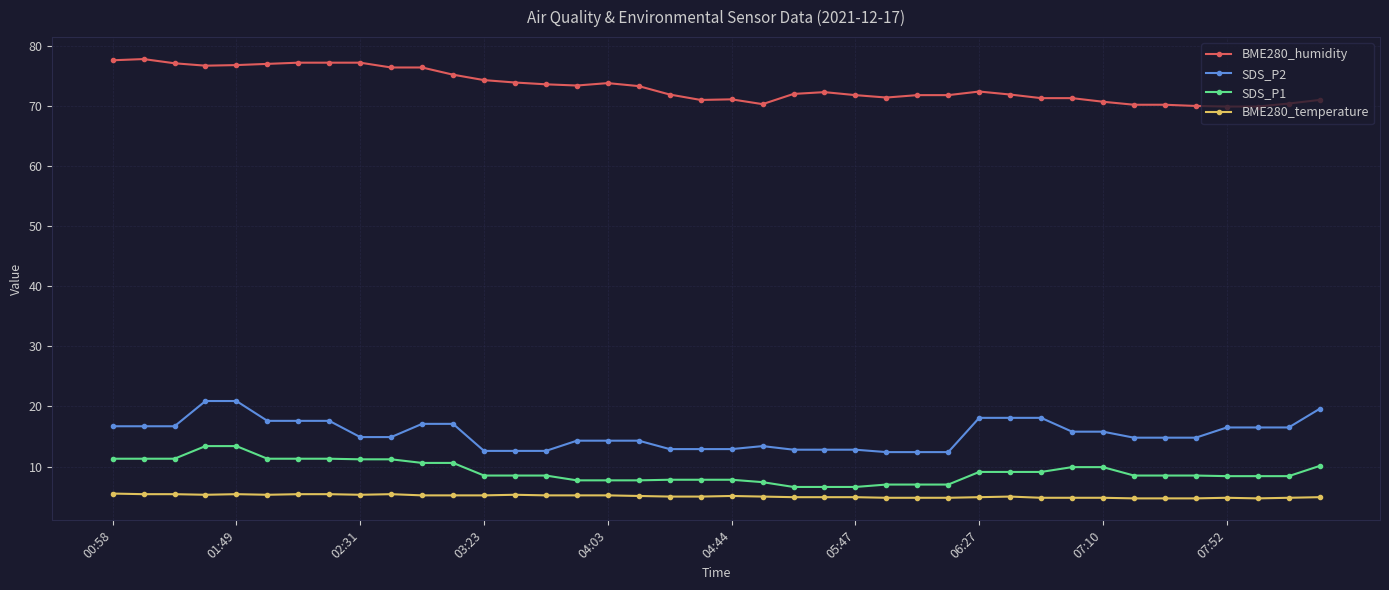

True or false: BME280_temperature and SDS_P1 cross at least once.

False